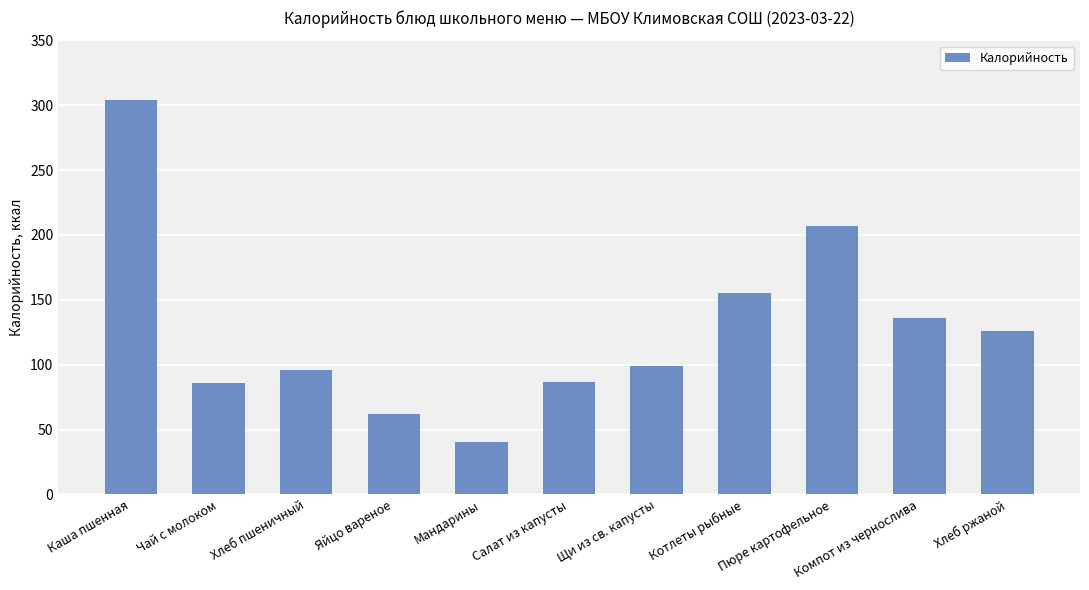

What is the difference between the maximum and second lowest values?

242